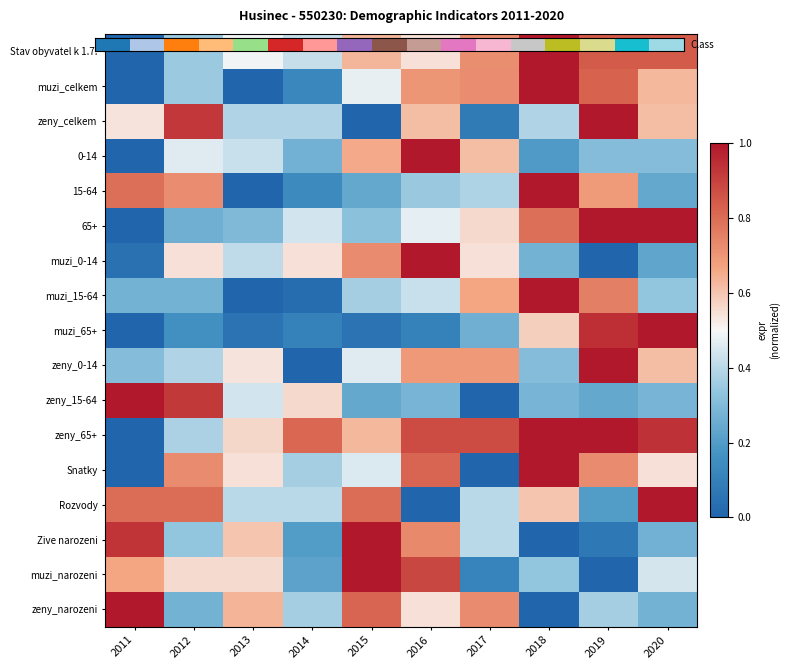

Which series has the widest spread of values?

Stav obyvatel k 1.7.